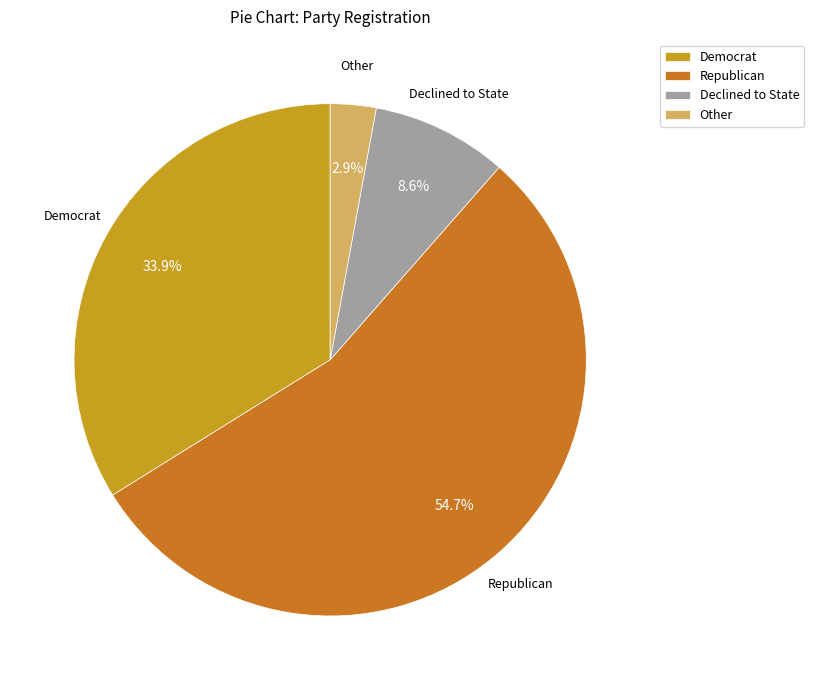

Between Democrat and Other, which is larger?

Democrat